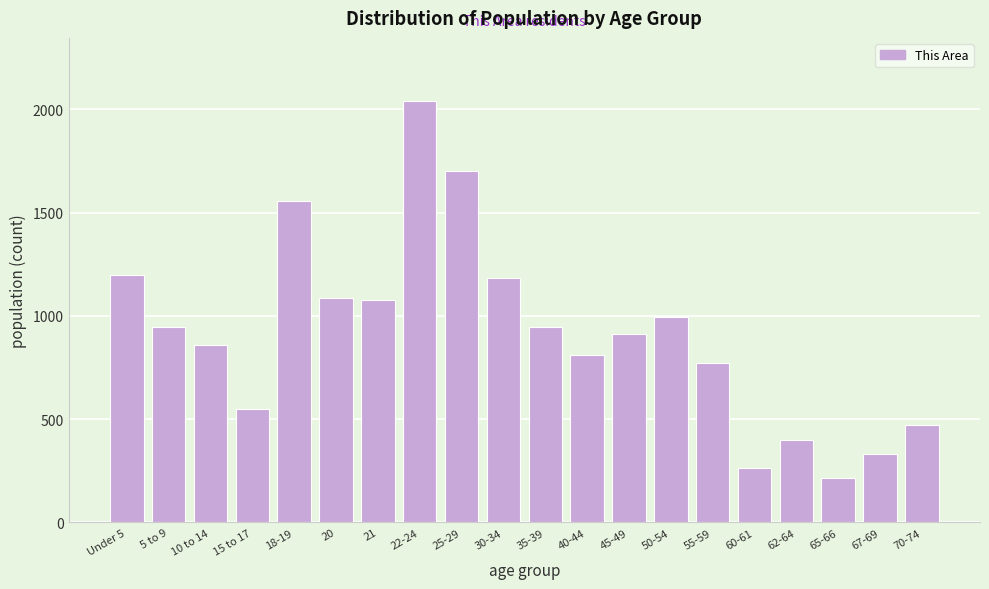

Which label corresponds to the largest value in the chart?

22-24